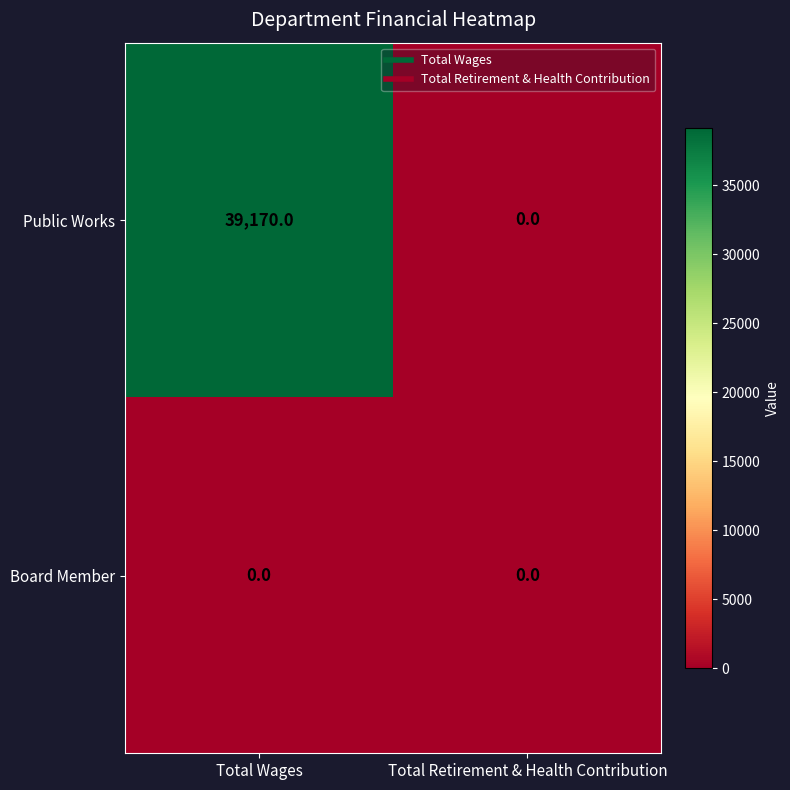

Rank the series by their maximum value, from highest to lowest.

Public Works, Board Member